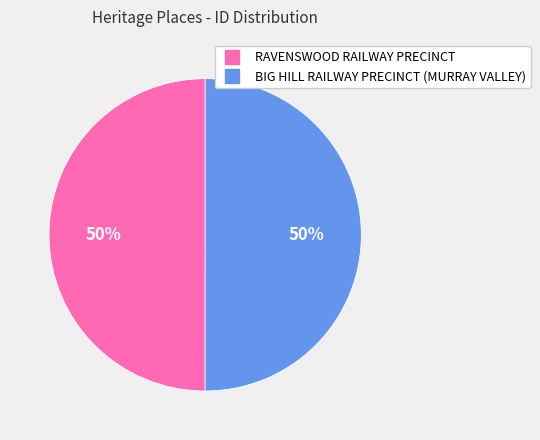

True or false: RAVENSWOOD RAILWAY PRECINCT accounts for 50% of the total.

True